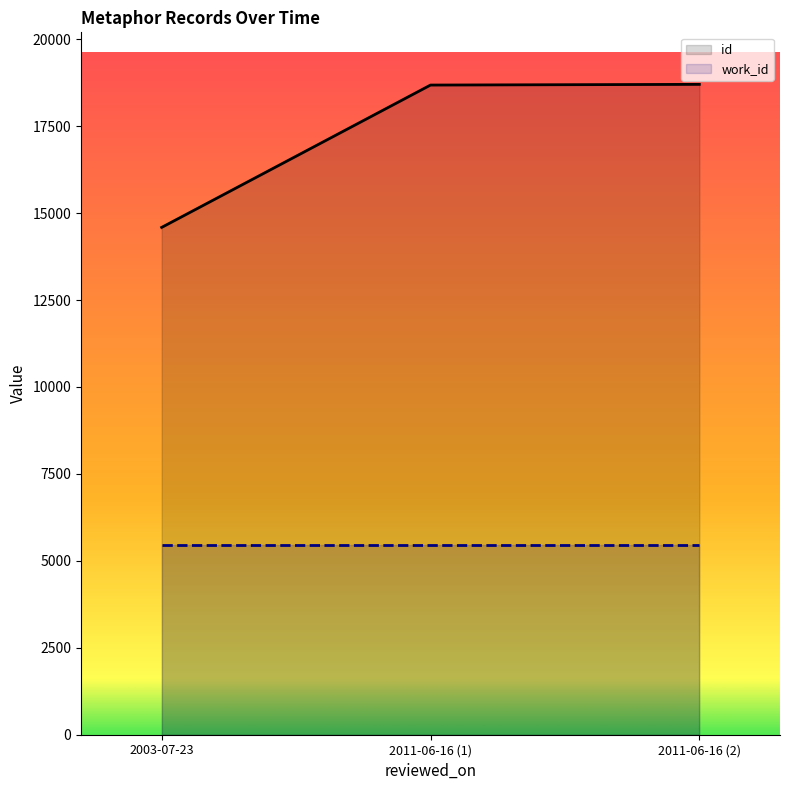

The value of id at 2011-06-16 (2) is 18702. True or false?

True